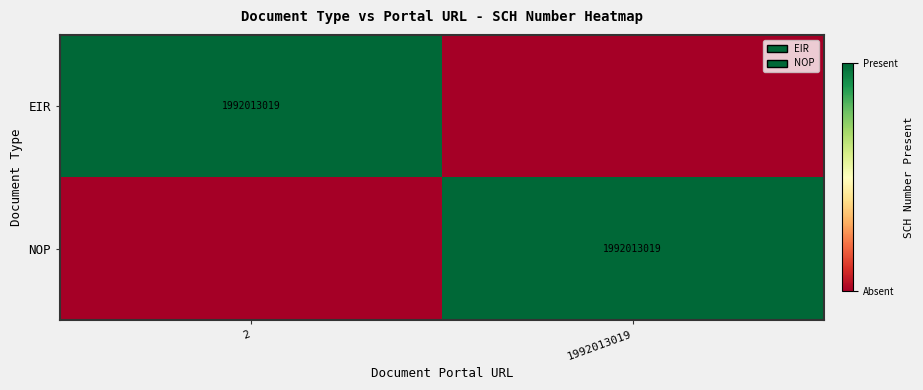

Which series has the largest range (max minus min)?

EIR